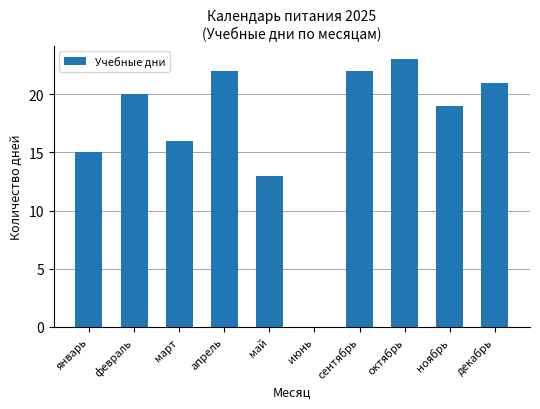

Reading left to right, what are all the values shown in this chart?

15	20	16	22	13	0	22	23	19	21